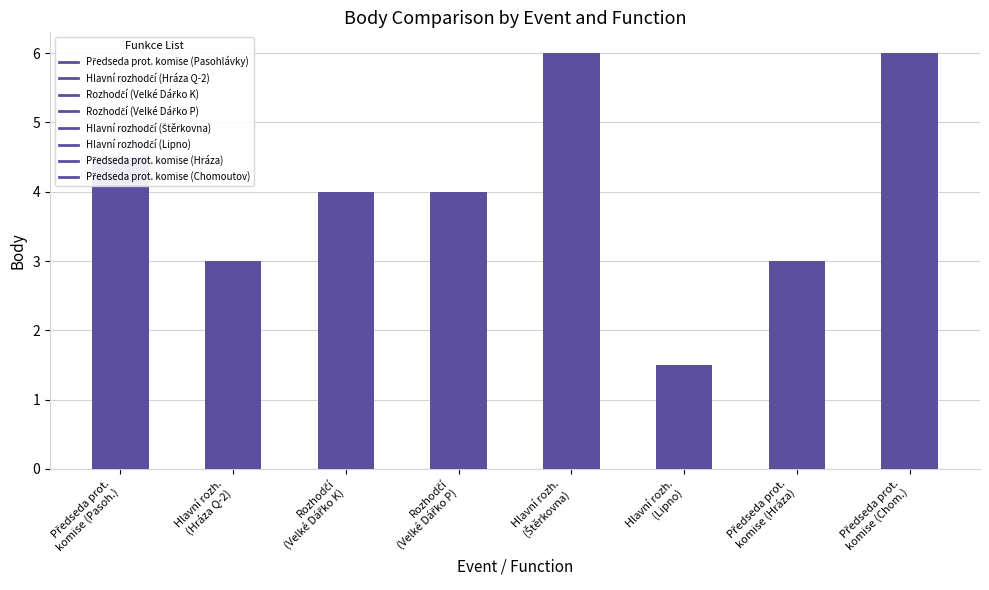

What is the average value?

4.0